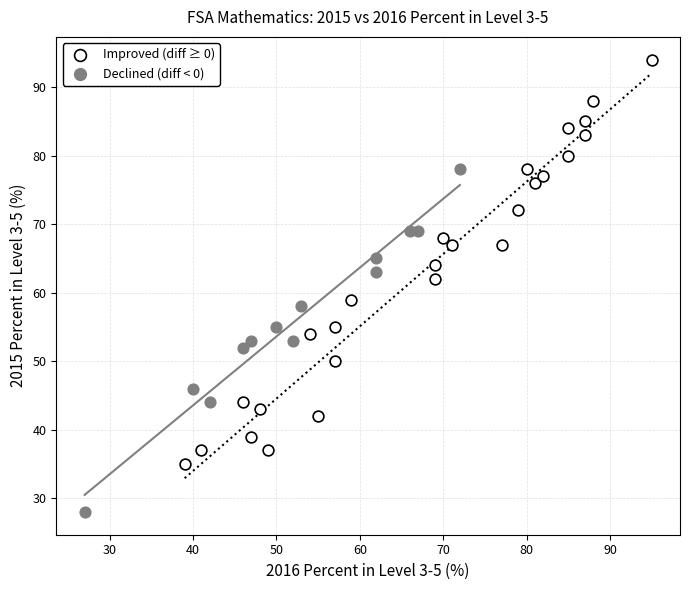

Which series contains the lowest Y value?

Declined (diff < 0)